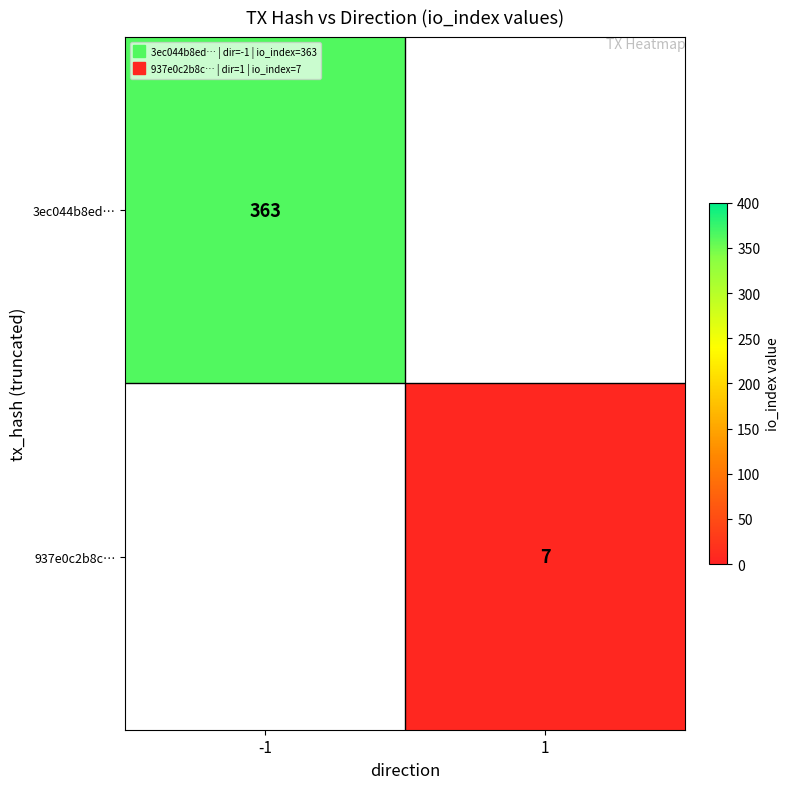

How many series are shown in this chart?

2